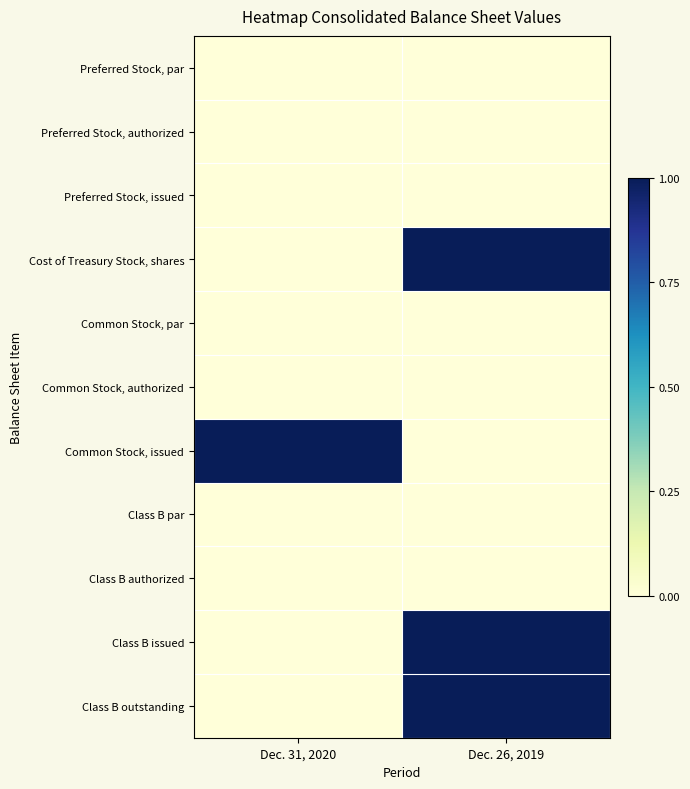

How many distinct data groups are displayed?

11